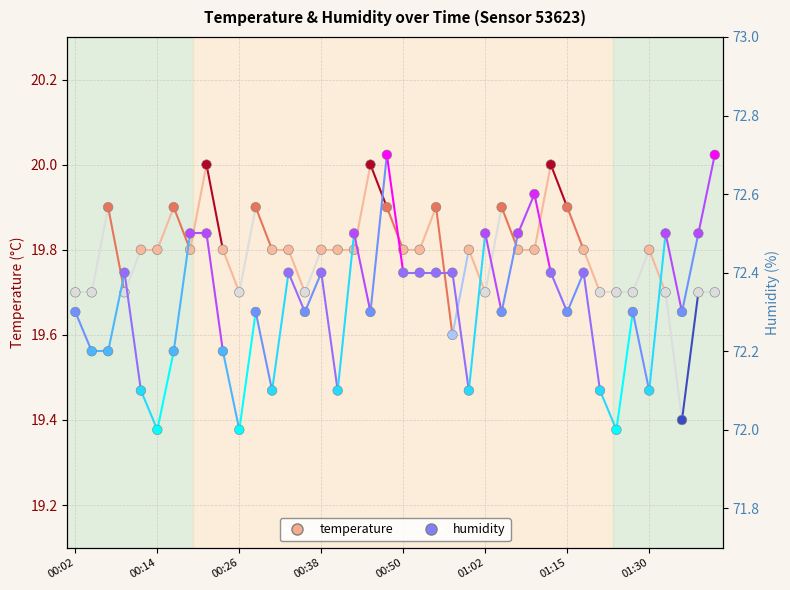

At which category is the sum across all series the highest?

19